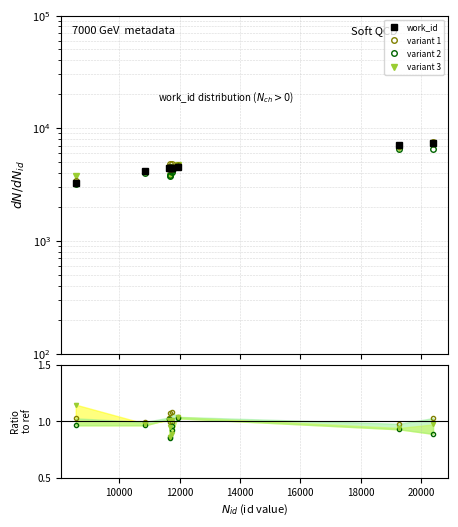

What is the average value?

4873